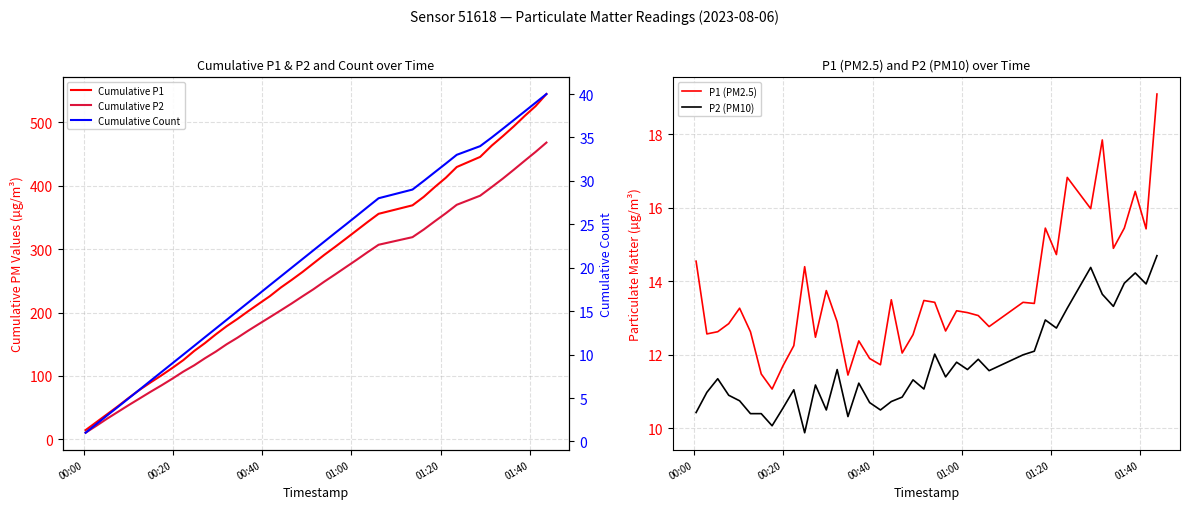

True or false: P2 (PM10) and P1 (PM2.5) intersect in this chart.

False